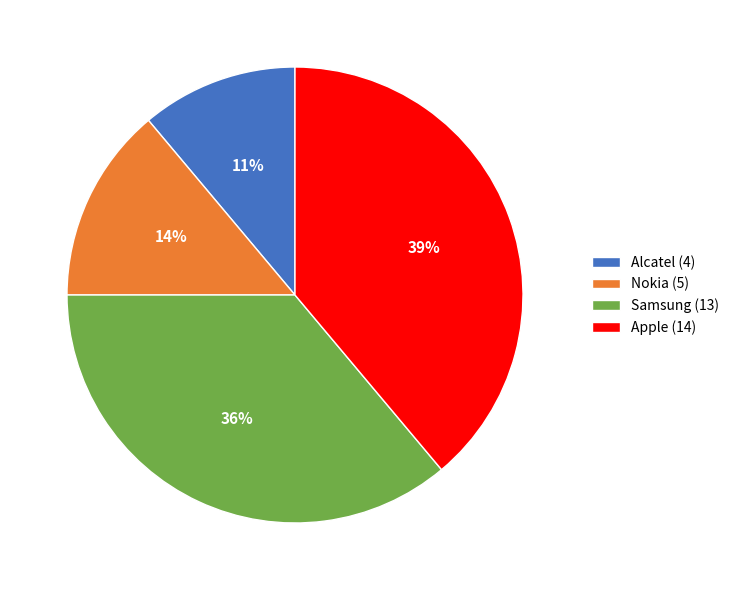

To the nearest percent, what is the difference between the Alcatel and Samsung slice percentages?

25%